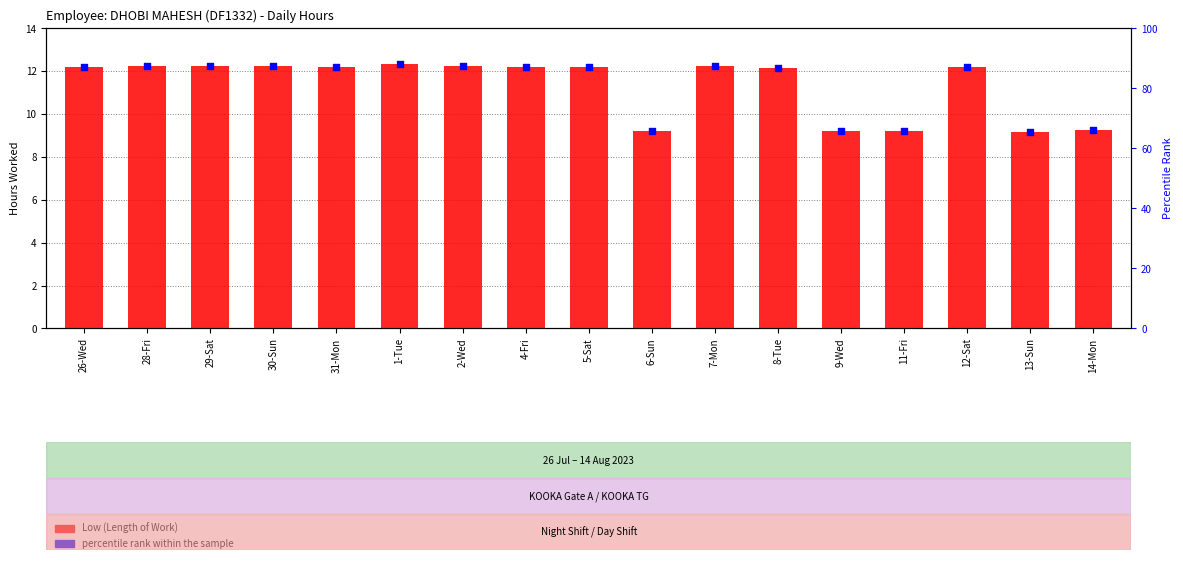

Which series has the widest spread of Y values?

percentile rank within the sample